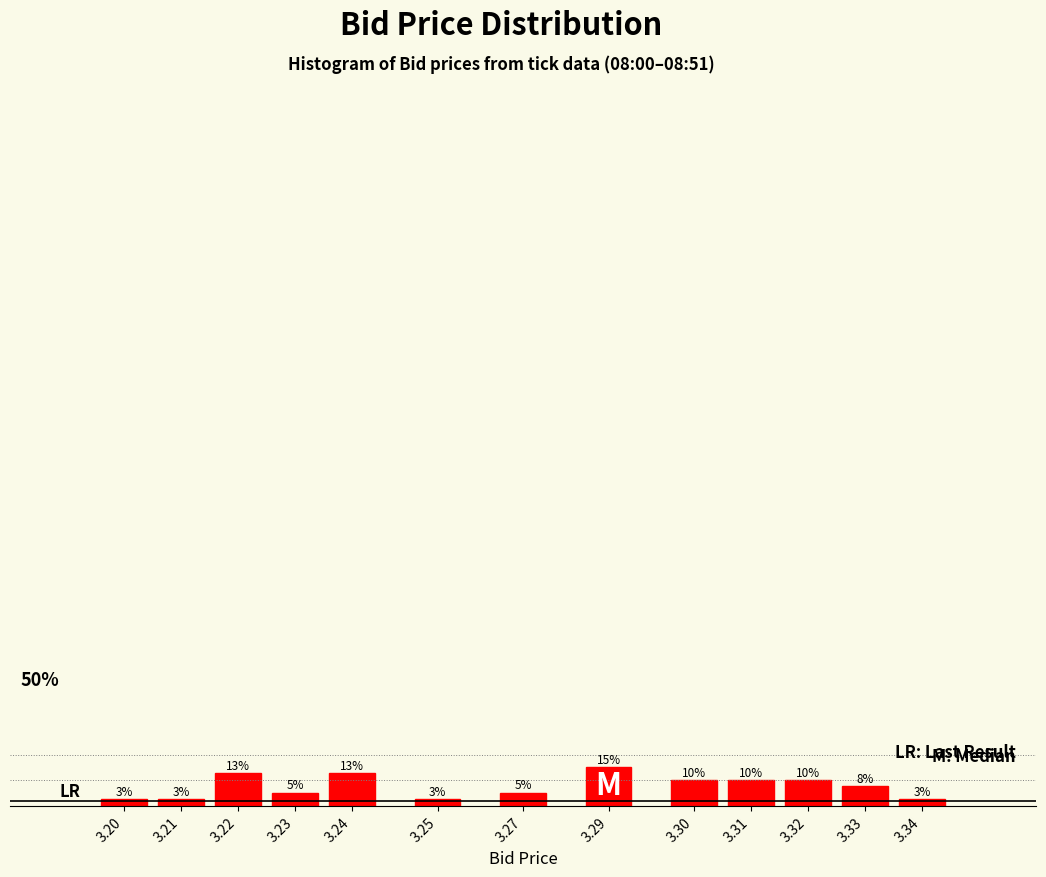

Does the chart contain any negative values?

No